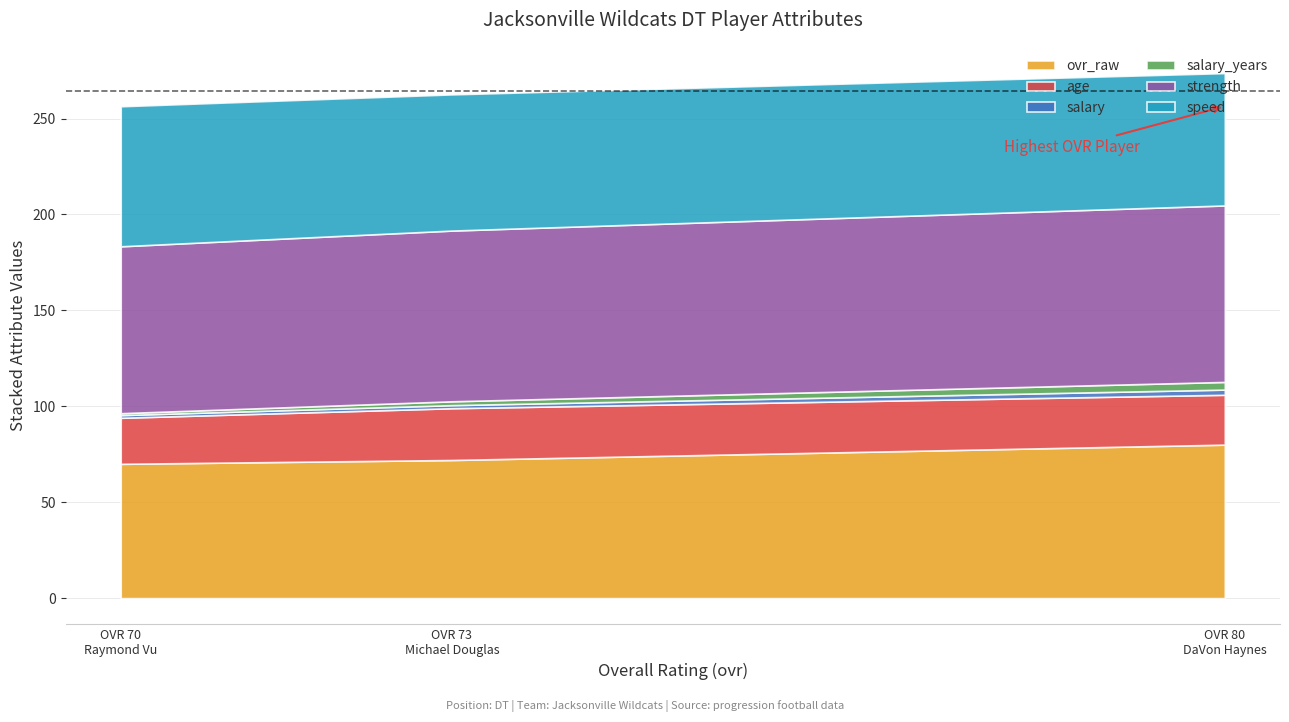

Which series has the largest total across all categories?

strength